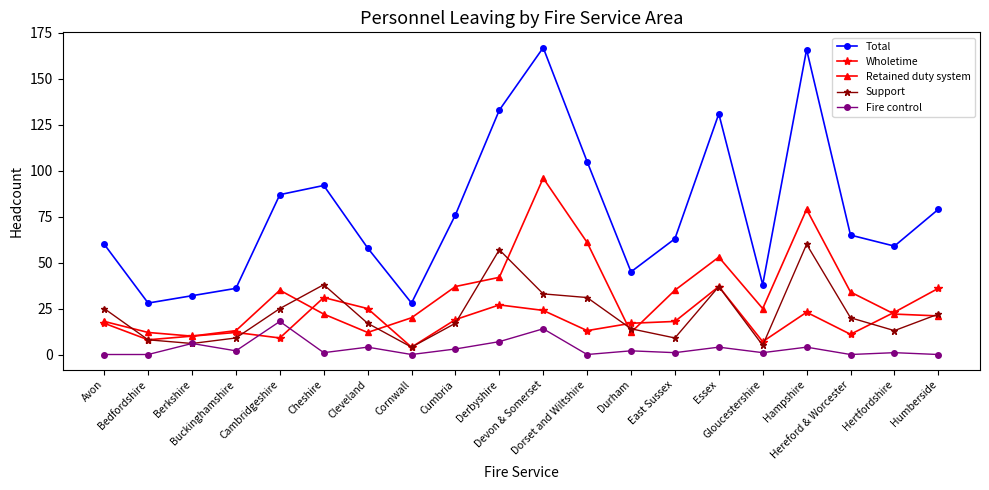

Which series changed the most between Dorset and Wiltshire and Humberside?

Retained duty system